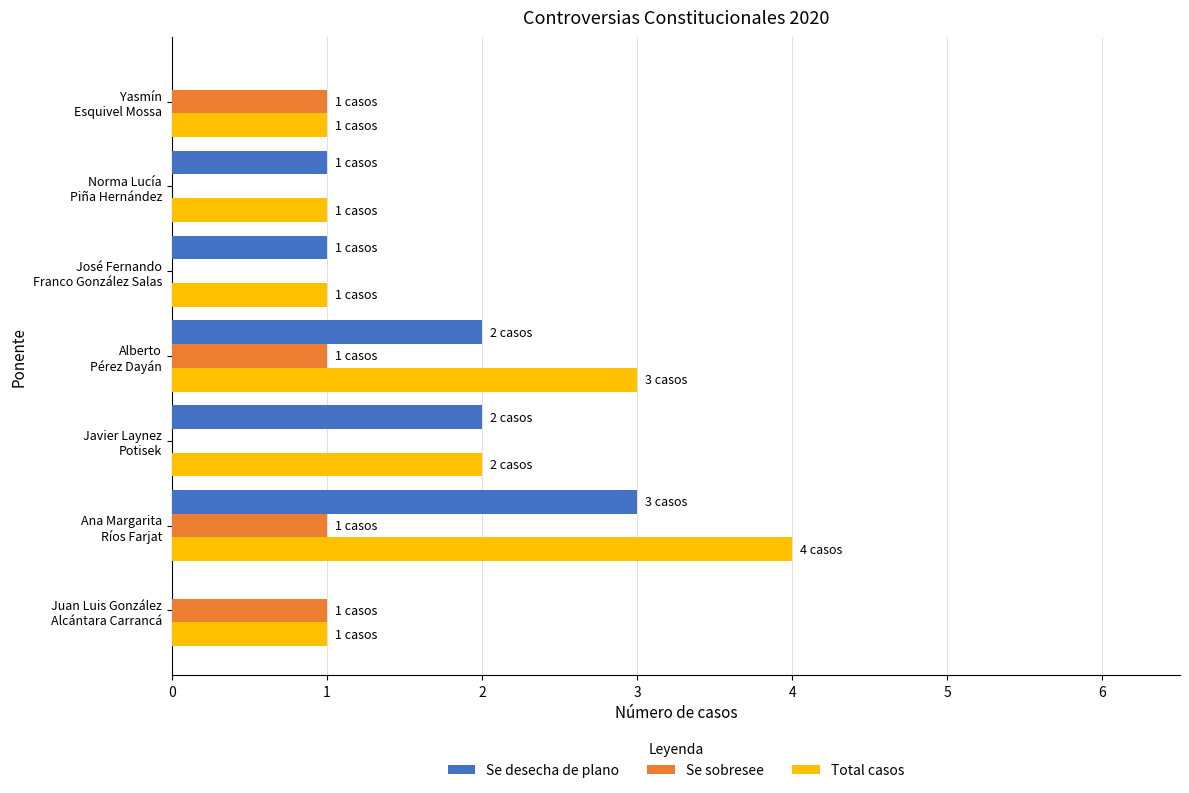

What is the sum of all Se desecha de plano values?

9